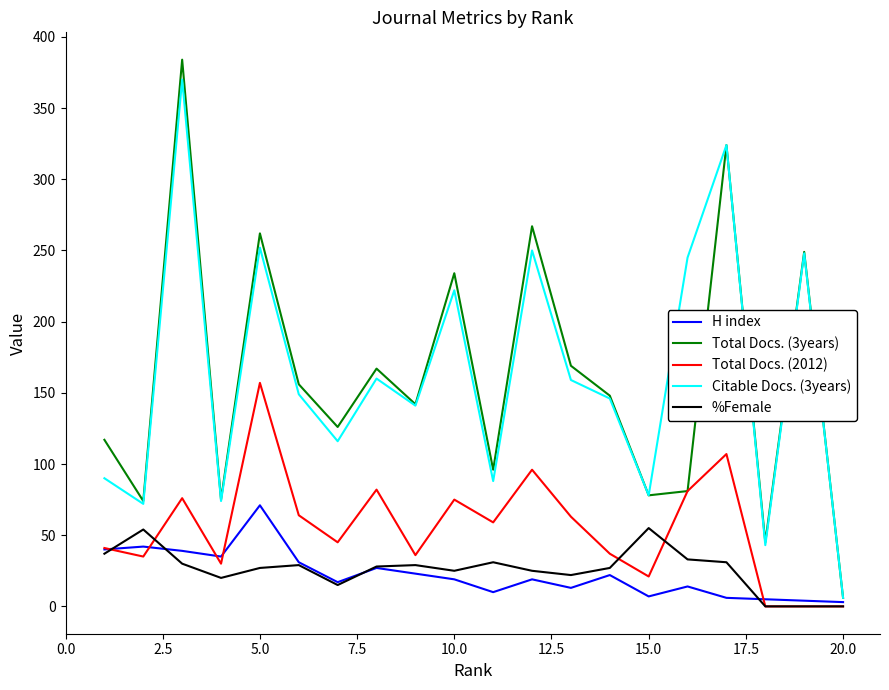

Which series has the largest range (max minus min)?

Total Docs. (3years)